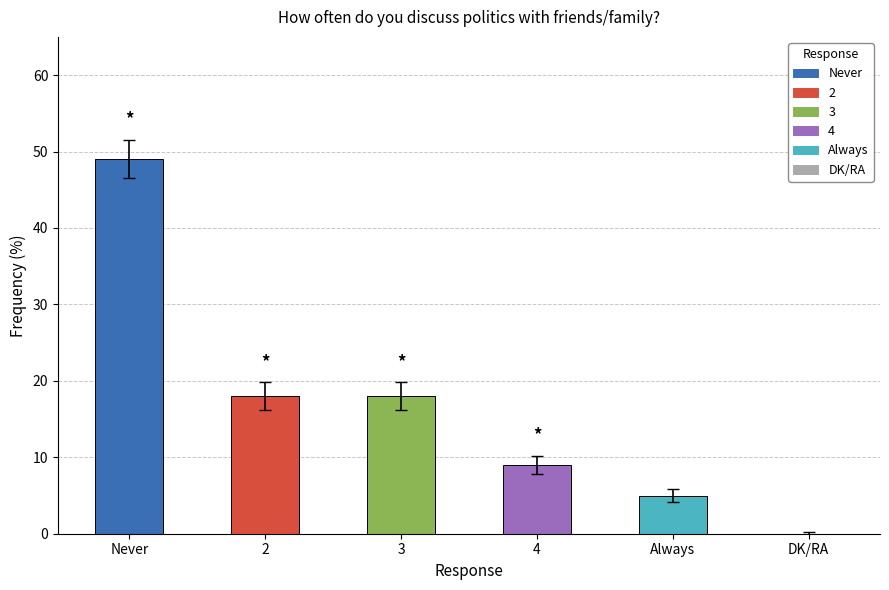

What is the sum of the values at 2 and 3?

36